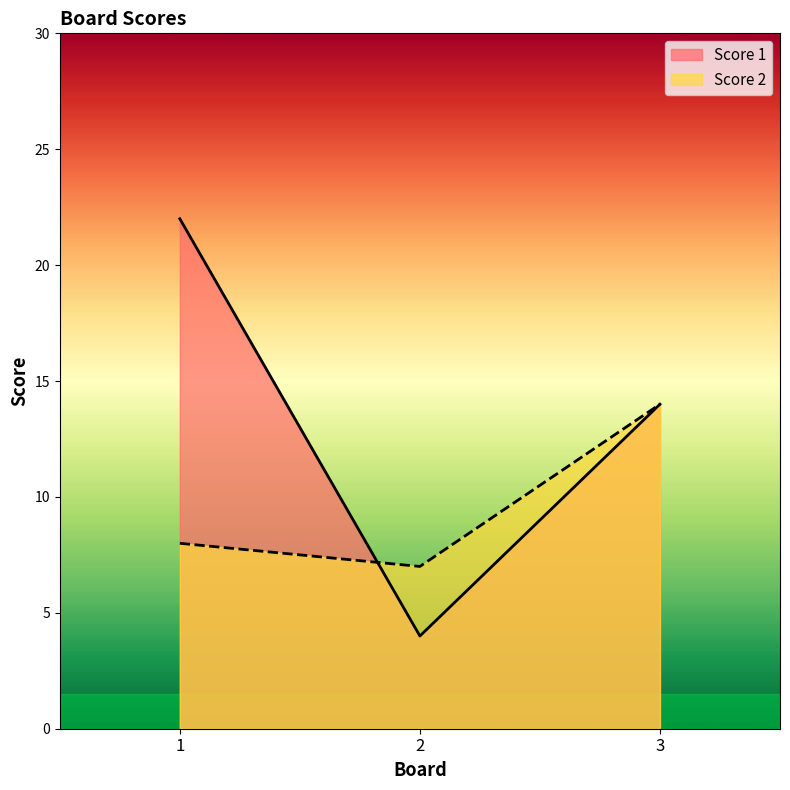

What are all the series names shown in the legend?

Score 1, Score 2